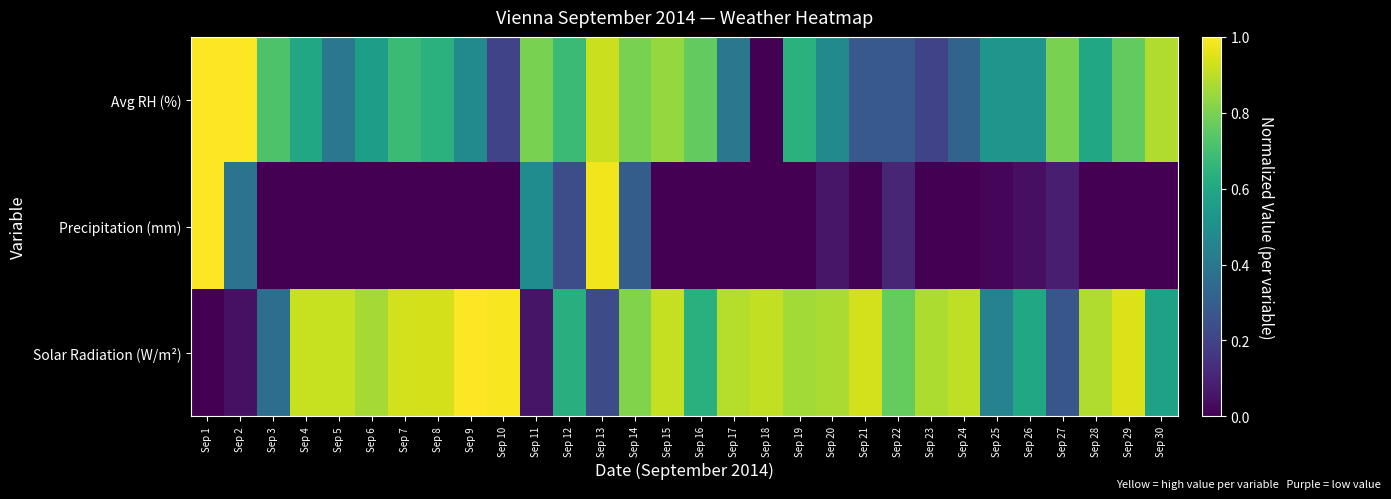

List the series in order of their peak value, highest first.

Avg RH (%), Precipitation (mm), Solar Radiation (W/m²)